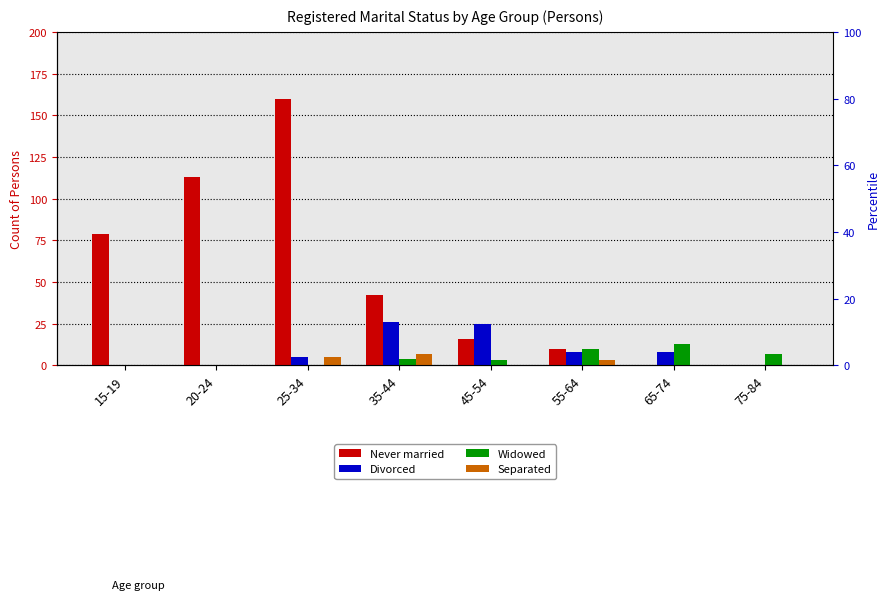

Is the value of Separated at 25-34 greater than the value of Never married at 20-24?

No